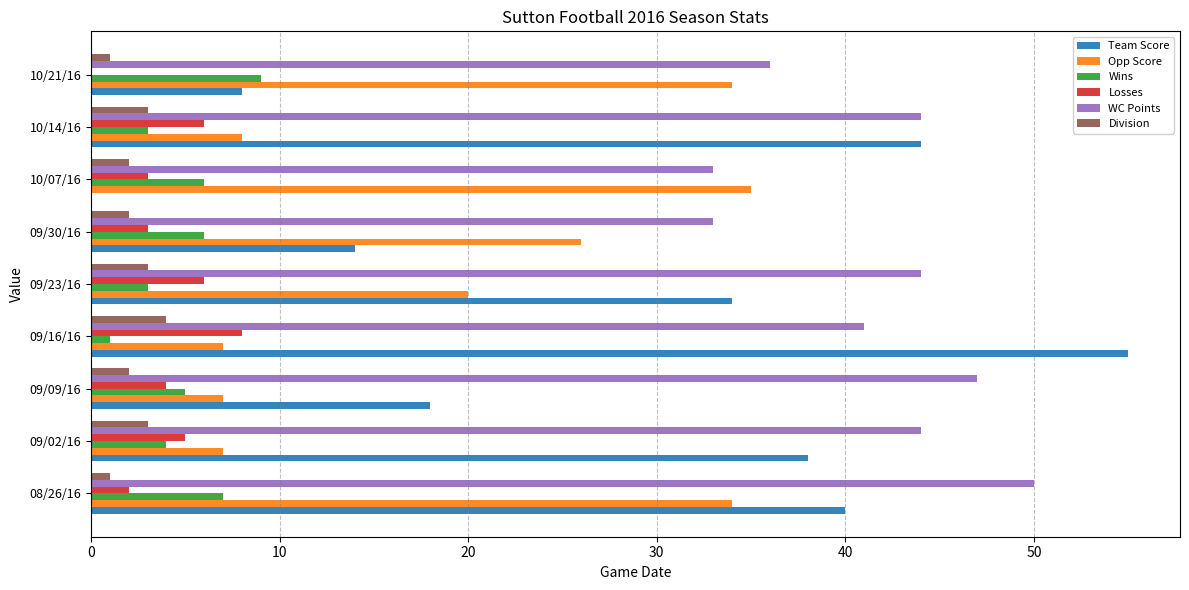

What is the sum of all WC Points values?

372